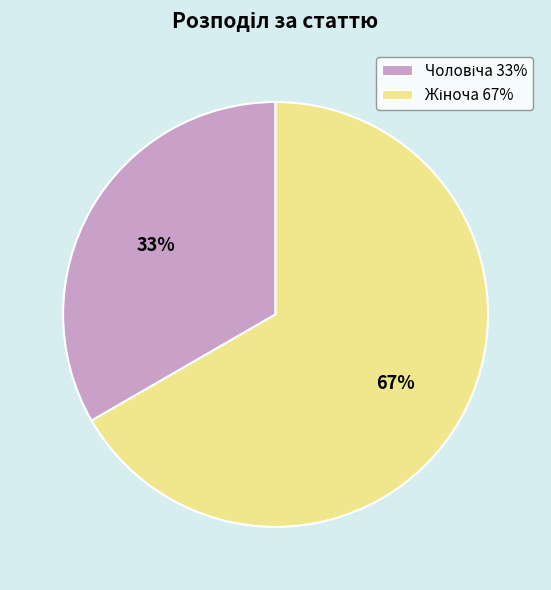

To the nearest percent, what is the average slice percentage?

50%